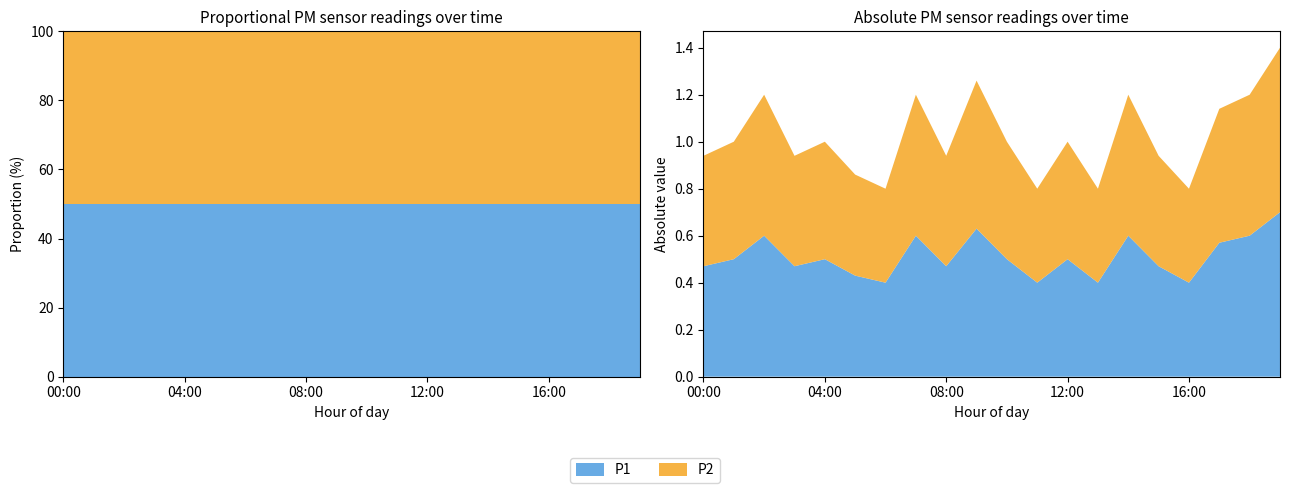

Reading left to right, what are all the values shown in this chart?

P1: 00:00=0.5	01:00=0.5	02:00=0.6	03:00=0.5	04:00=0.5	05:00=0.4	06:00=0.4	07:00=0.6	08:00=0.5	09:00=0.6	10:00=0.5	11:00=0.4	12:00=0.5	13:00=0.4	14:00=0.6	15:00=0.5	16:00=0.4	17:00=0.6	18:00=0.6	19:00=0.7
P2: 00:00=0.5	01:00=0.5	02:00=0.6	03:00=0.5	04:00=0.5	05:00=0.4	06:00=0.4	07:00=0.6	08:00=0.5	09:00=0.6	10:00=0.5	11:00=0.4	12:00=0.5	13:00=0.4	14:00=0.6	15:00=0.5	16:00=0.4	17:00=0.6	18:00=0.6	19:00=0.7